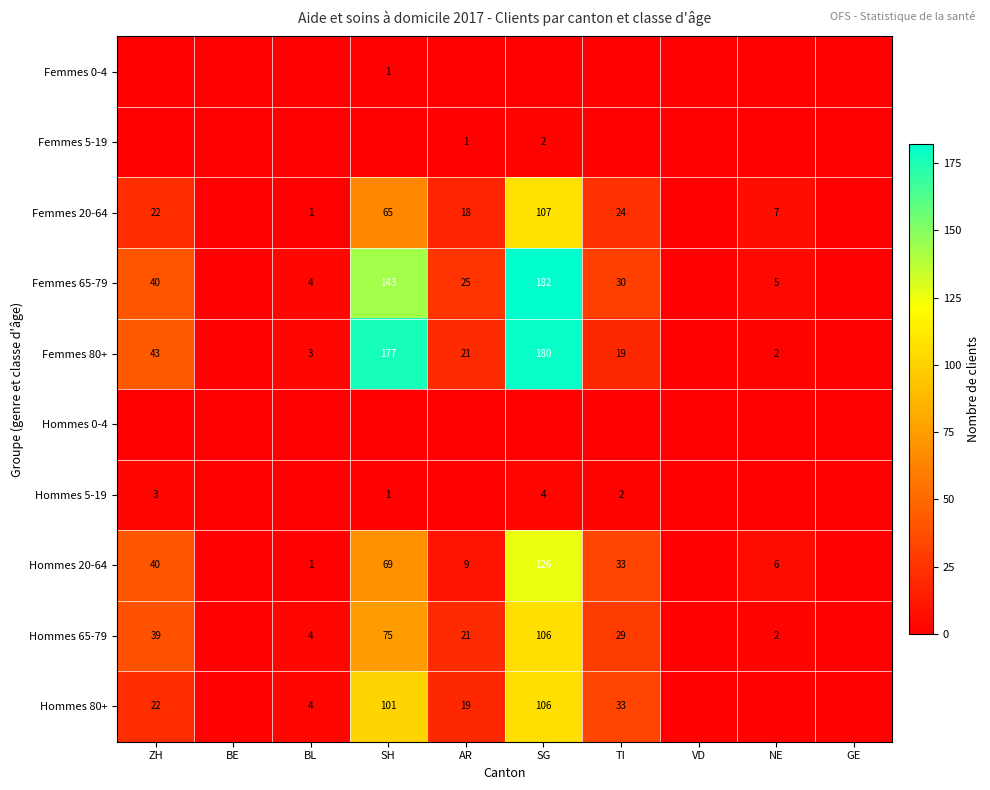

Which has a higher value, SH or VD?

SH